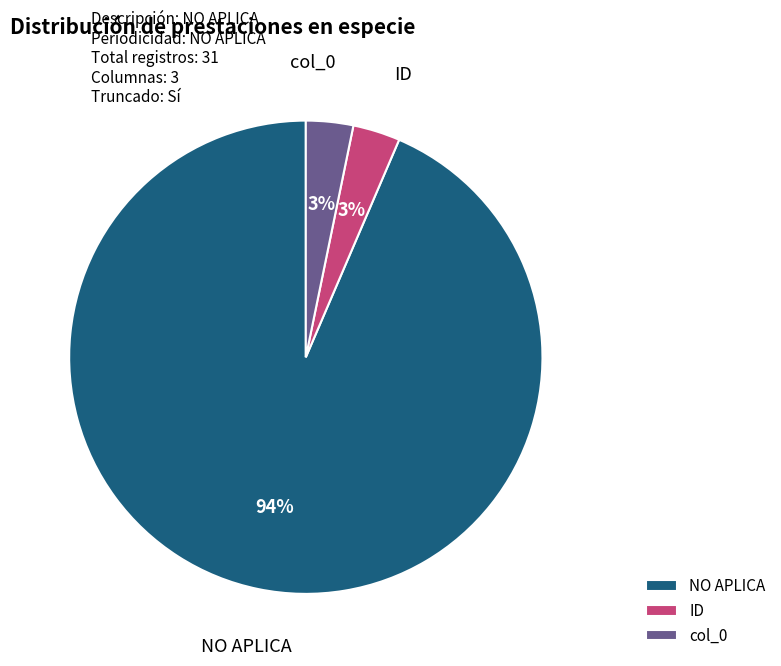

Is ID the majority of the pie?

No